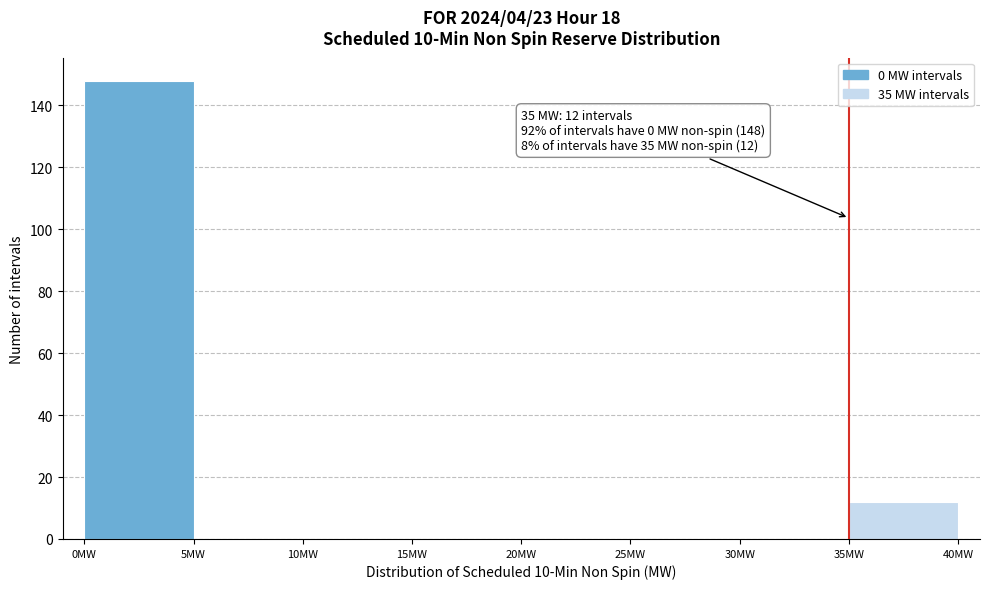

Over which range of the x-axis is the bar tallest?

0 to 5